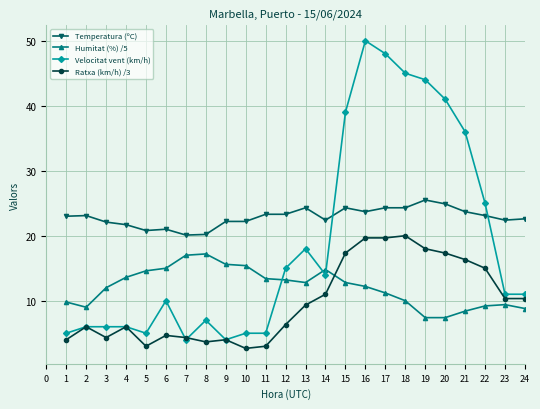

True or false: Velocitat vent (km/h) has more than 1 points higher than both neighbors.

True